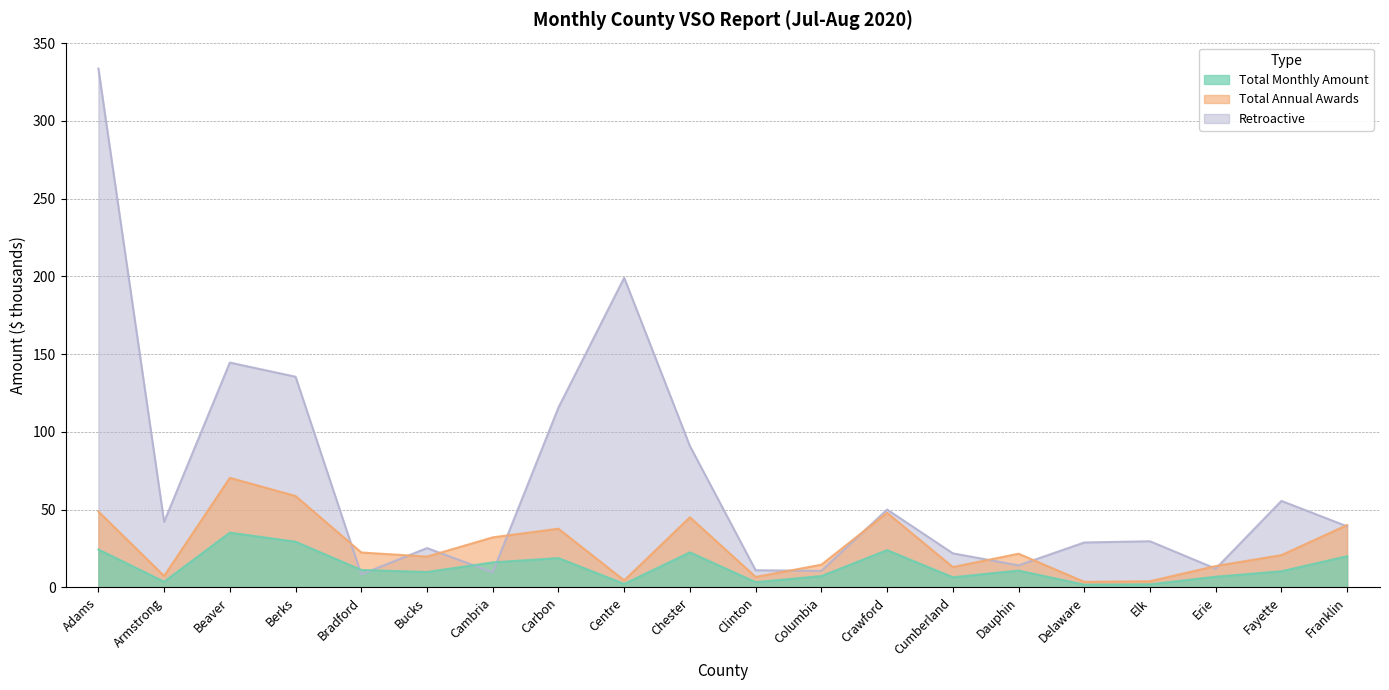

What is the greatest value displayed?

333.6